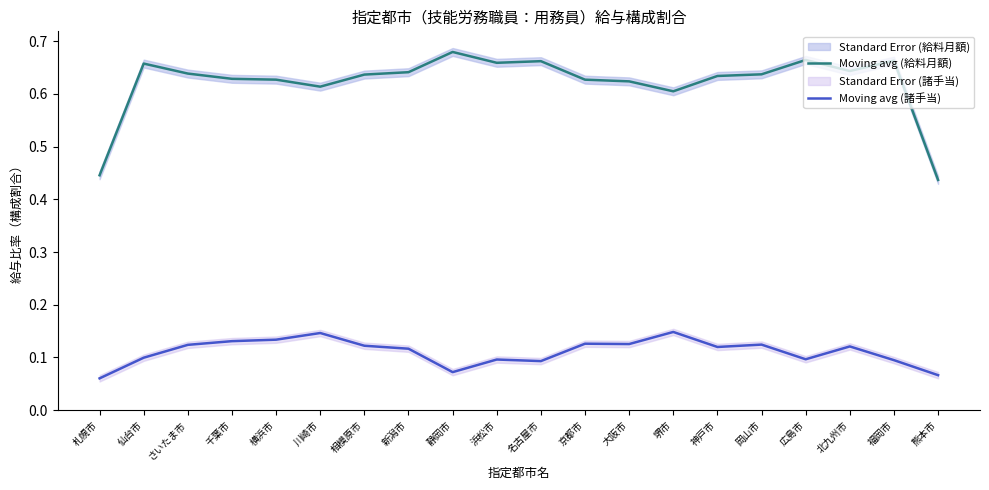

True or false: Moving avg (諸手当) and Moving avg (給料月額) cross at least once.

False